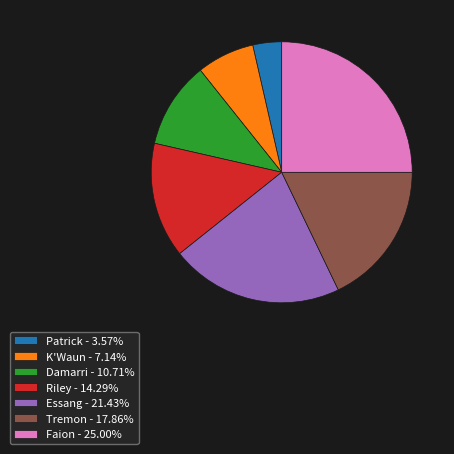

What is the largest slice in the pie chart?

Faion